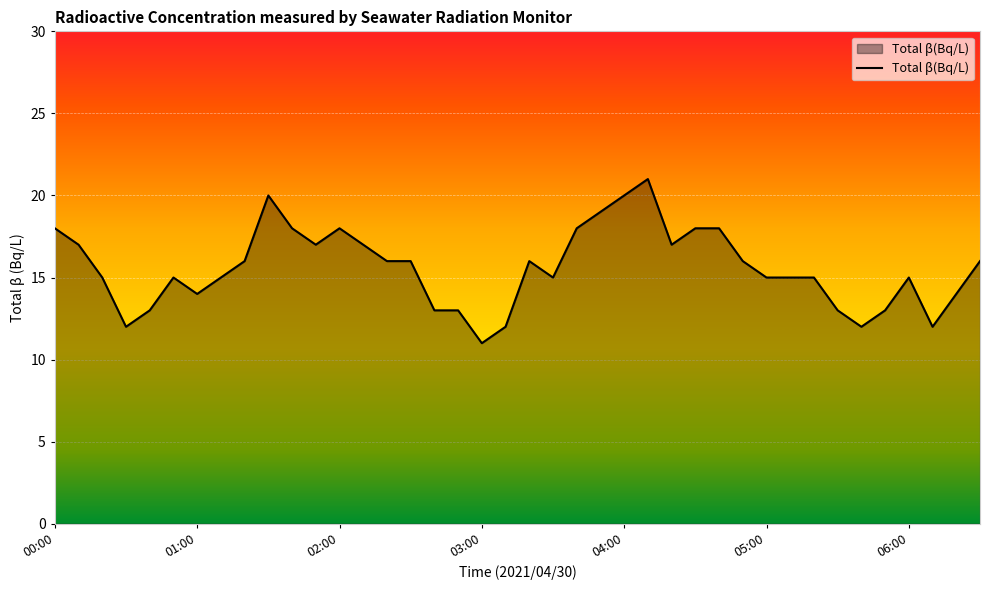

What is the difference between the maximum and minimum values?

10